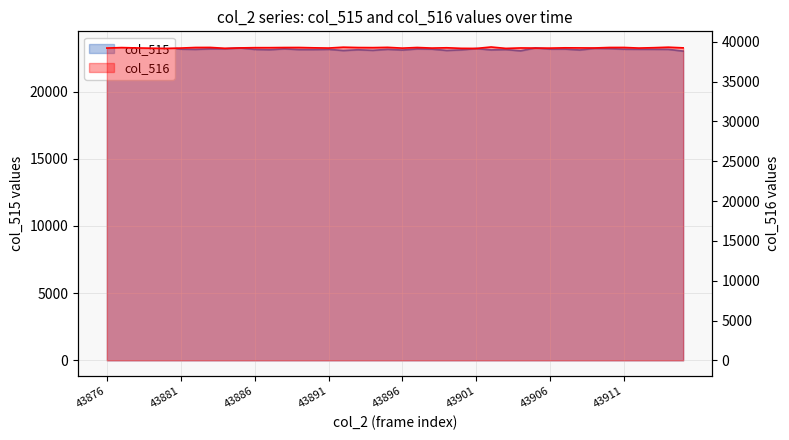

At how many categories does at least one series exceed 27096?

40